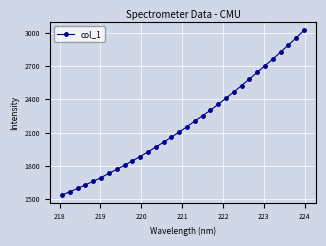

What is the value of the 1st point from the left?

1534.5